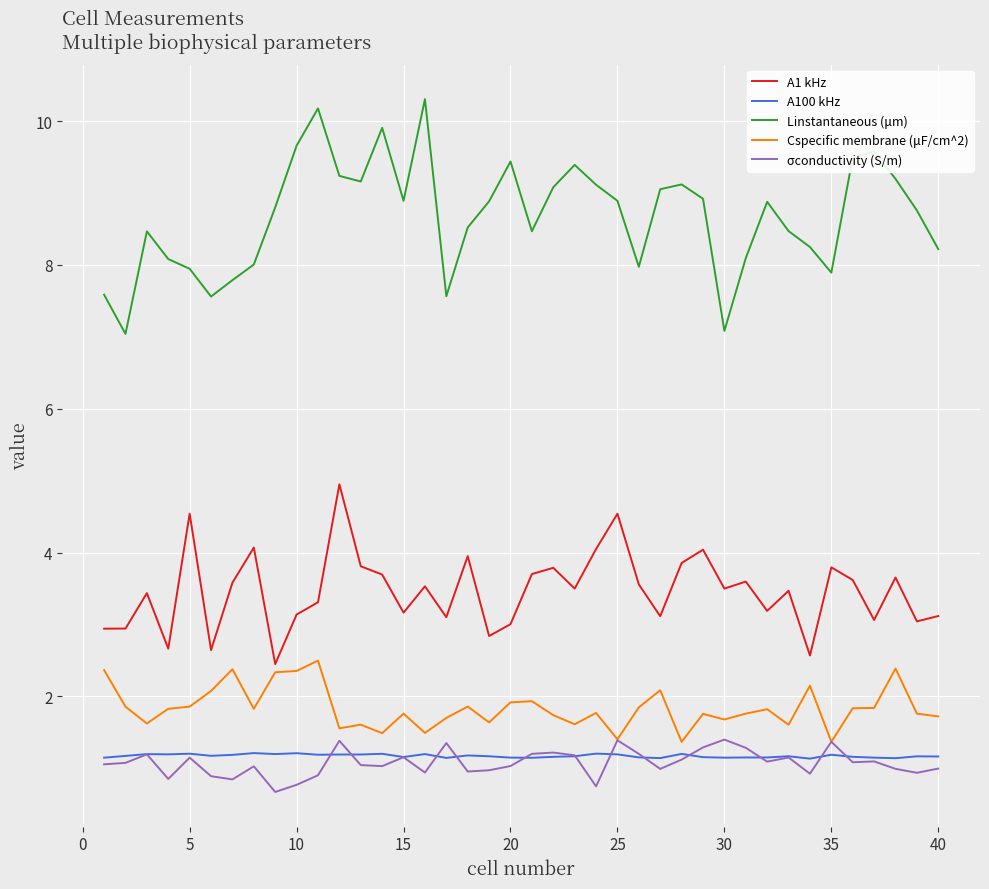

True or false: A1 kHz and Linstantaneous (μm) cross at least once.

False